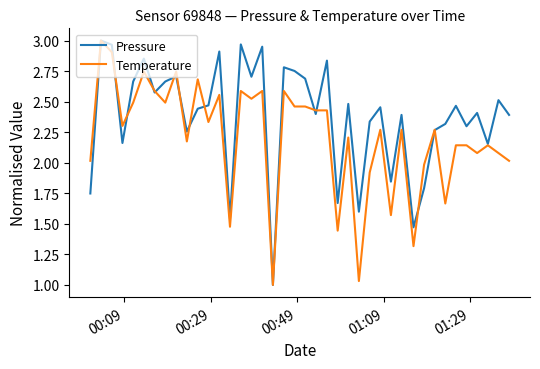

List the series in order of their overall mean, lowest first.

Temperature, Pressure